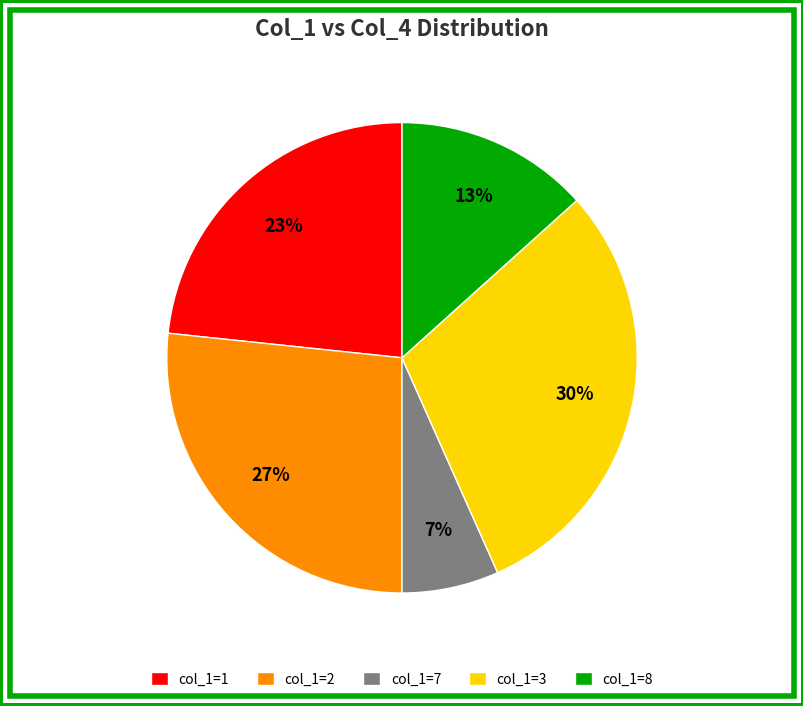

Which slice is the largest?

col_1=3